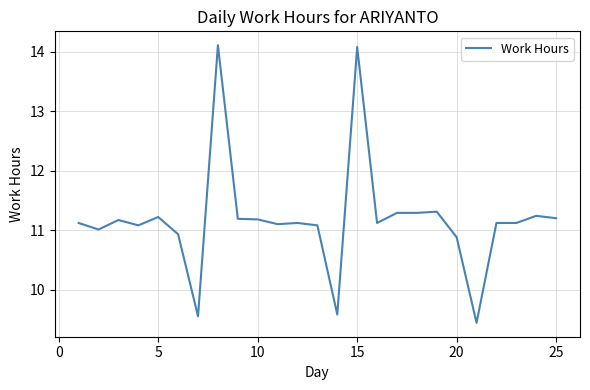

What is the difference between the second highest and second lowest values?

4.5